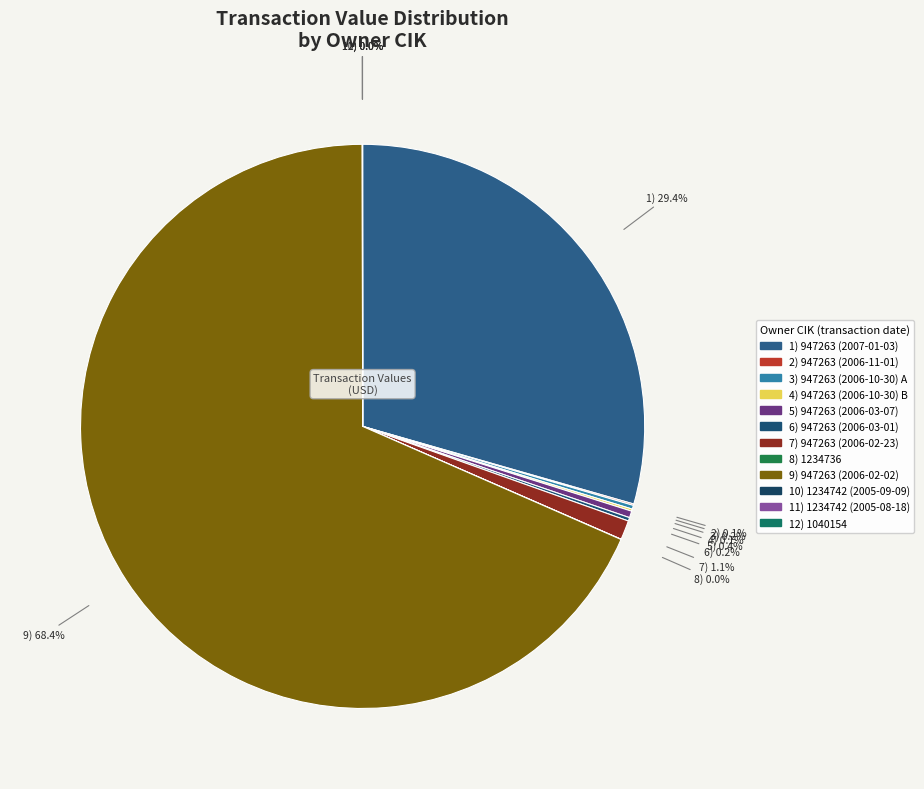

Count the number of slices in the pie.

12